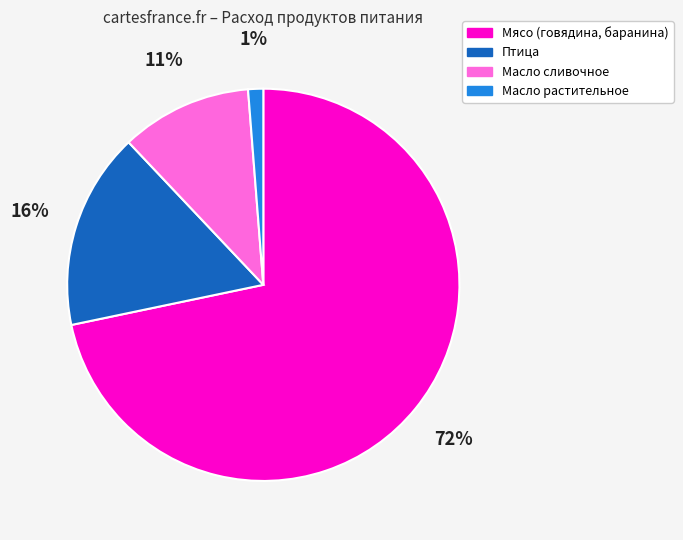

Which slice represents more than half of the pie?

Мясо (говядина, баранина)